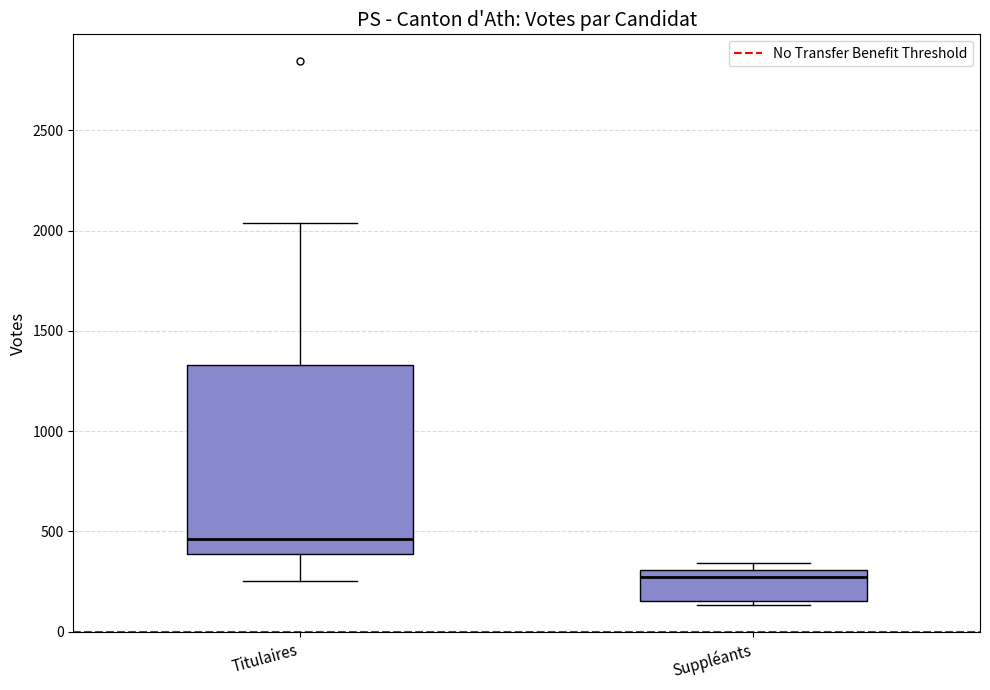

Where does the upper whisker of the box for Titulaires end on the y-axis? The values are not printed on the chart, so give them approximately, as read against the axis.

2050